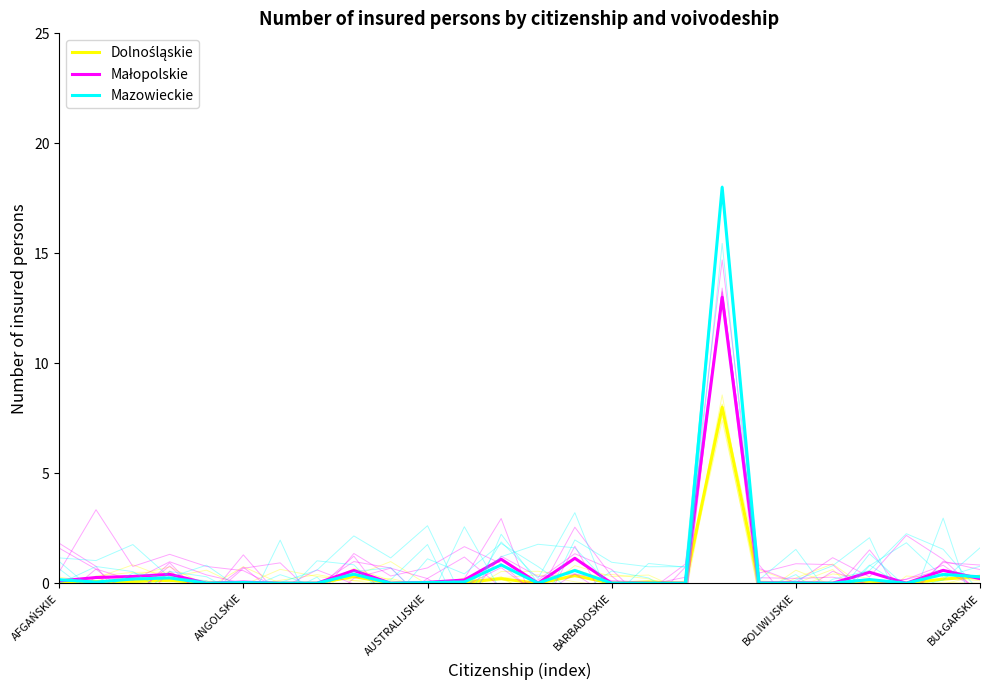

Is the value of Mazowieckie at 9 greater than the value of Dolnośląskie at 16?

No